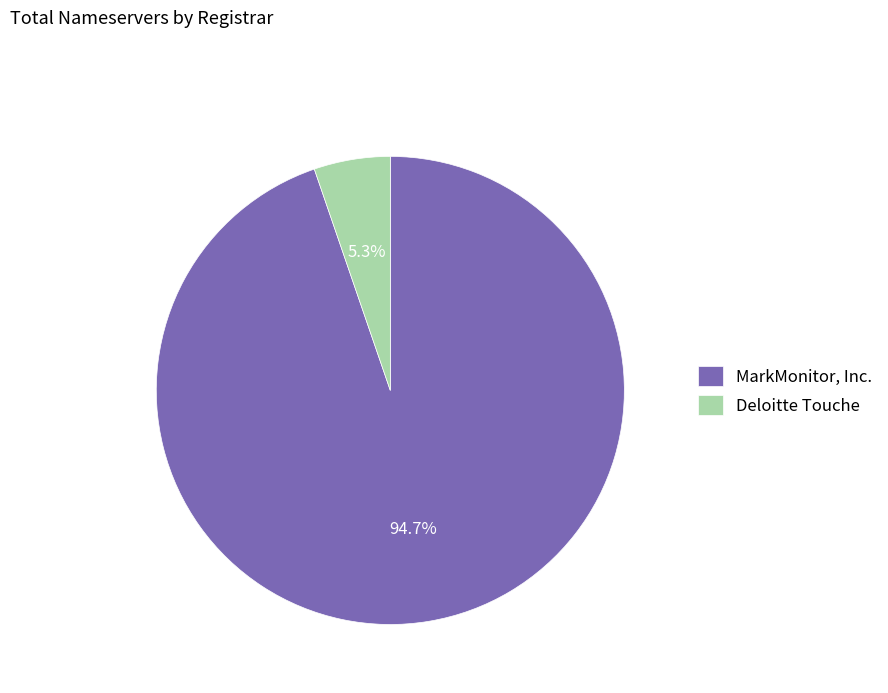

Is the sum of Deloitte Touche and MarkMonitor, Inc. greater than half?

Yes